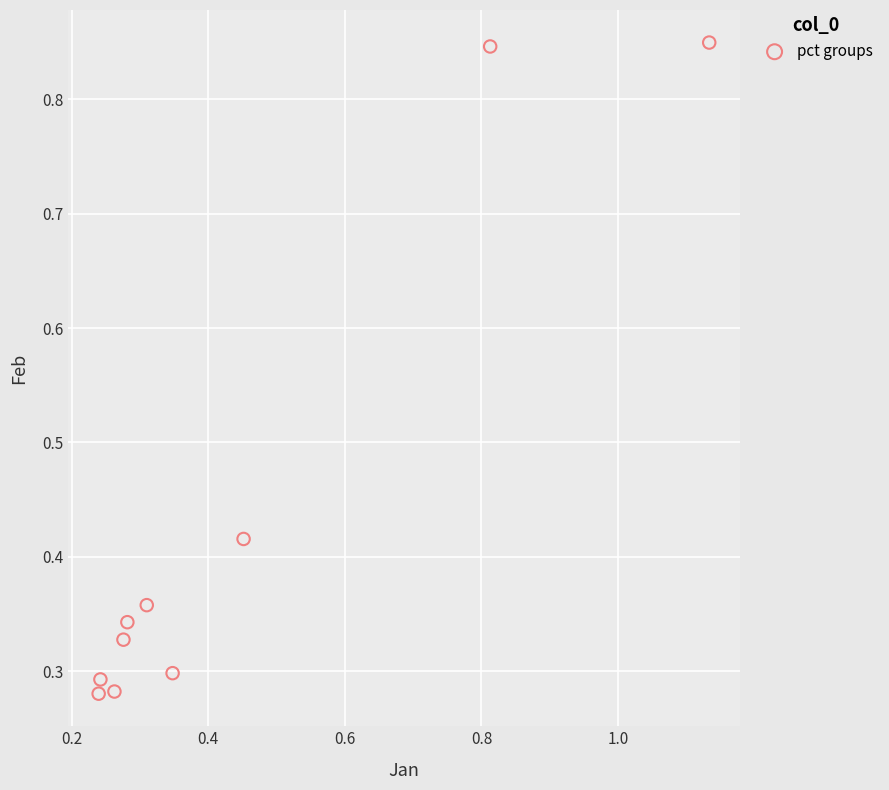

What is the range of Y values (max minus min)?

0.6